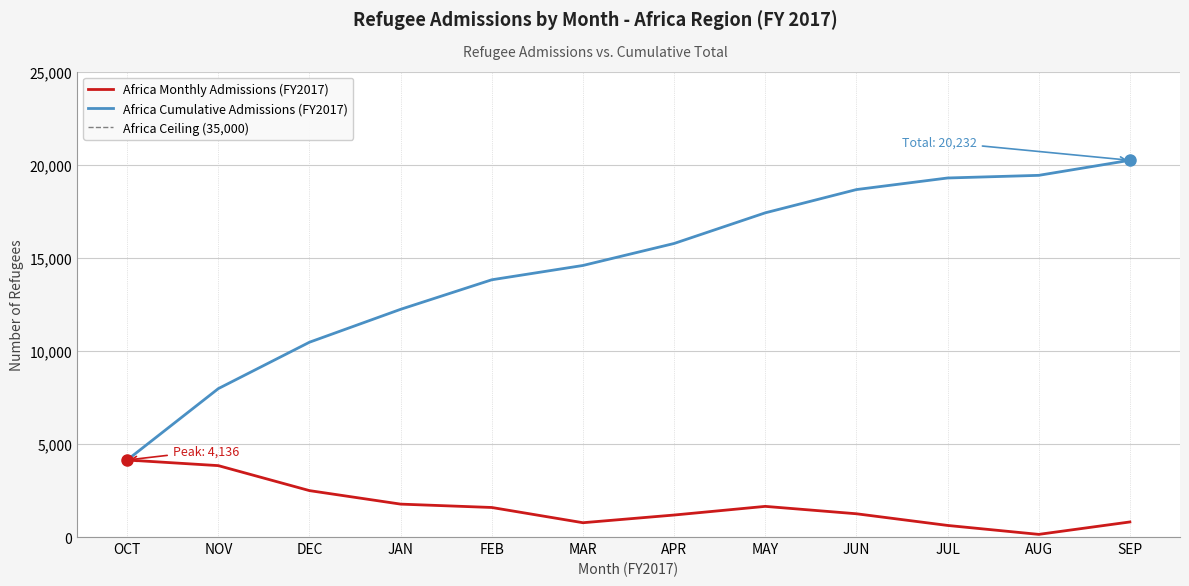

List the labels in order of value, largest first.

OCT, NOV, DEC, JAN, MAY, FEB, JUN, APR, SEP, MAR, JUL, AUG